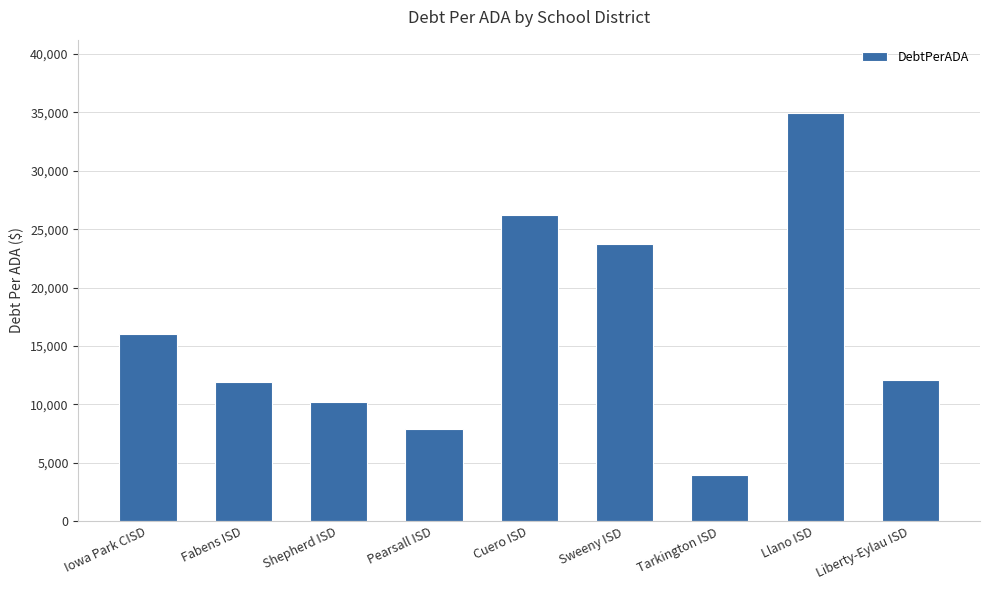

What is the sum of the values at Shepherd ISD and Llano ISD?

45105.4